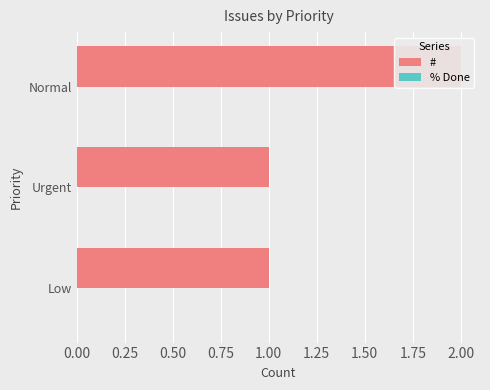

List the series in order of their peak value, lowest first.

% Done, #